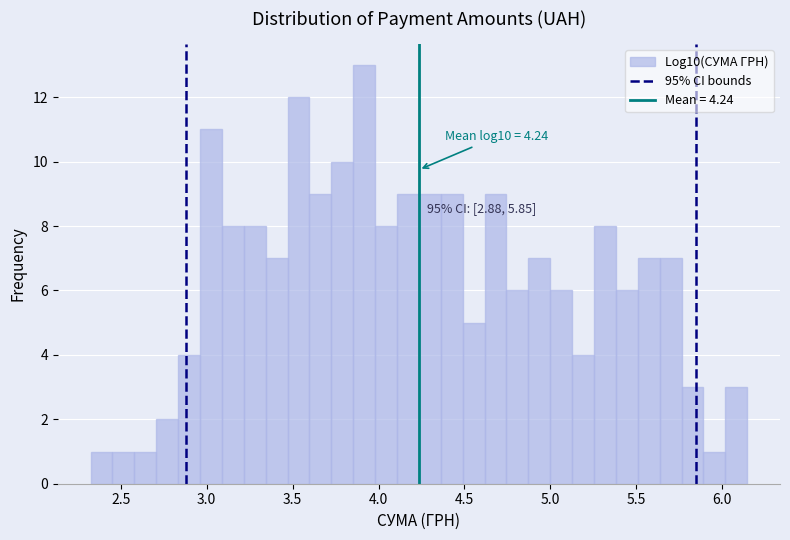

Around what value on the x-axis is the tallest bar? Give the approximate position of its centre, as read against the axis.

3.90